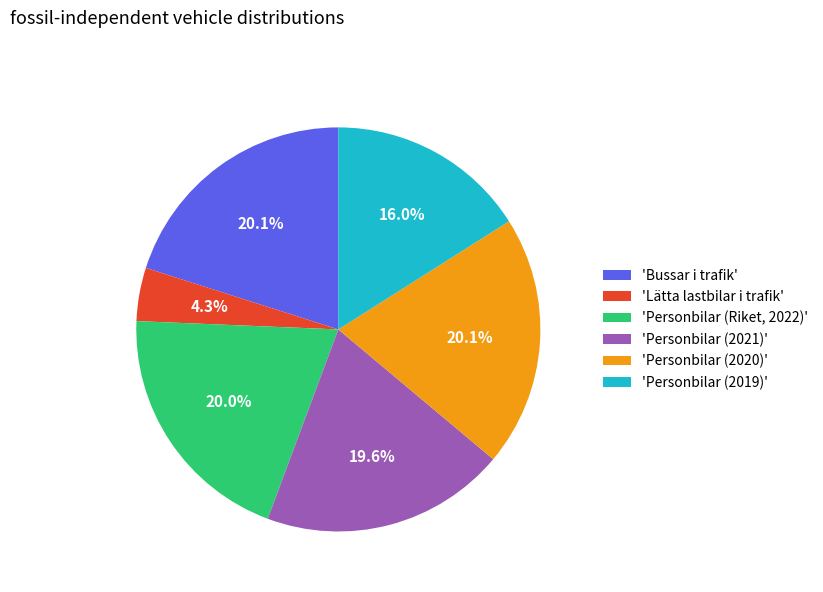

Is 'Personbilar (2021)' the majority of the pie?

No